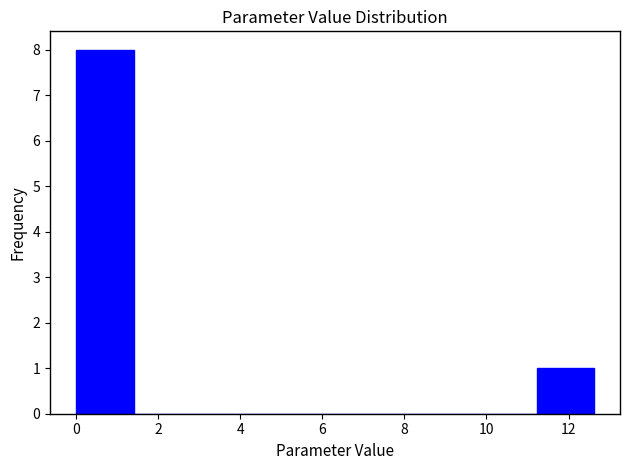

Over which range of the x-axis is the bar tallest?

0.0 to 1.4